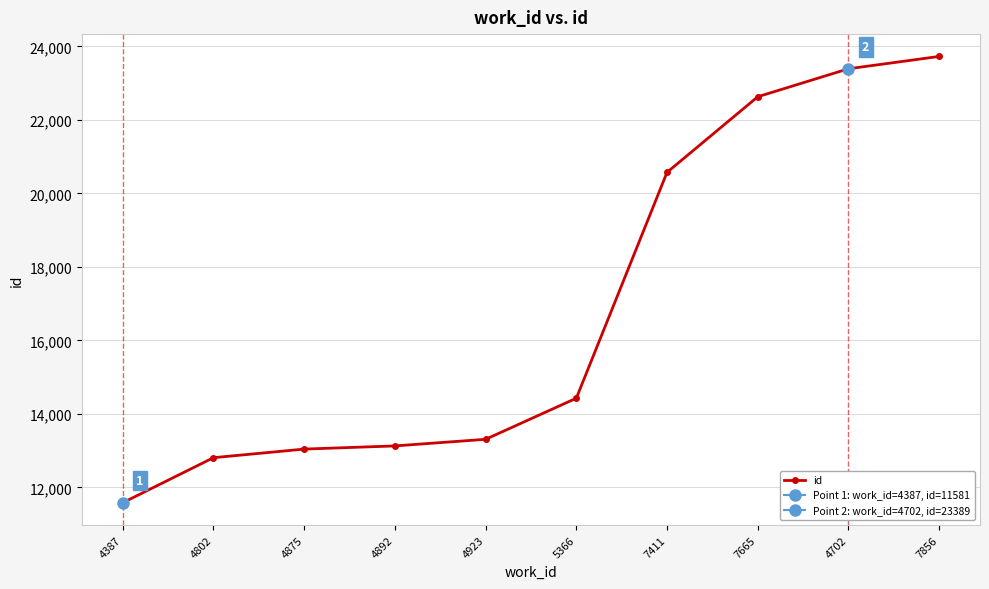

The chart shows a value of 3179 at 4387. True or false?

False